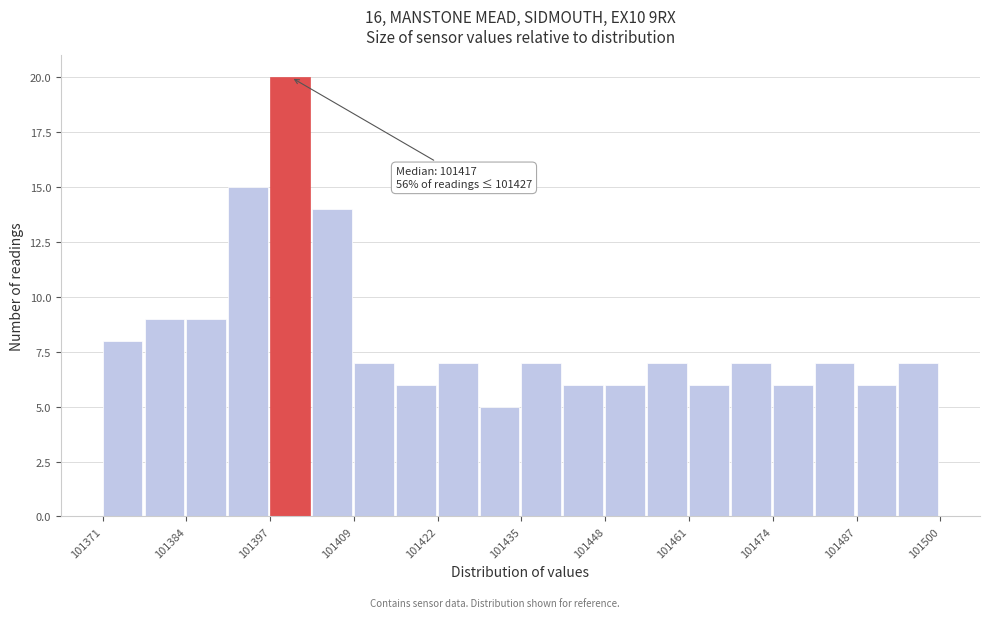

Read against the x-axis, roughly where is the centre of the tallest bar?

101400